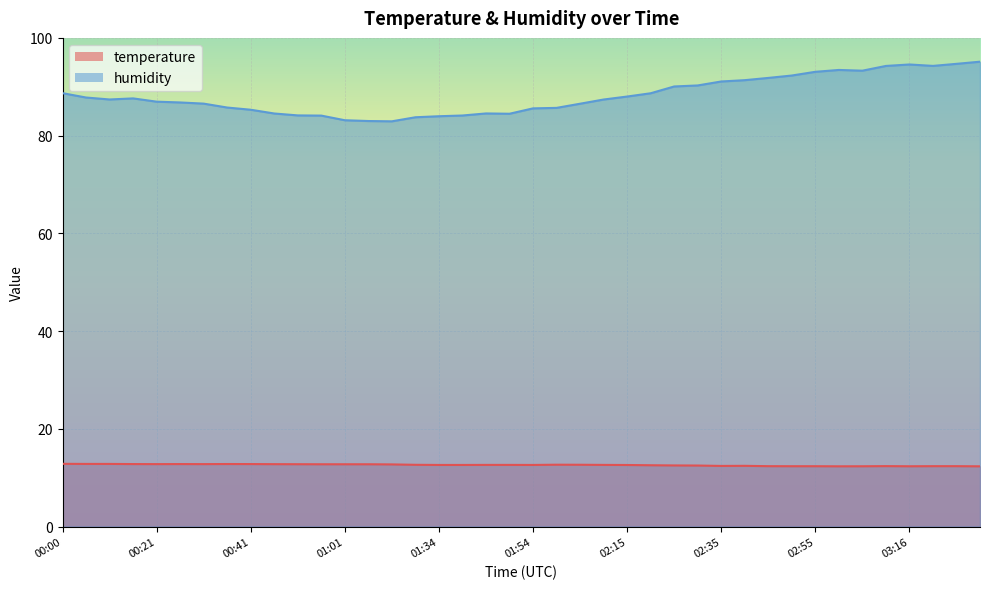

Count the temperature values in the range 12 to 13.

40